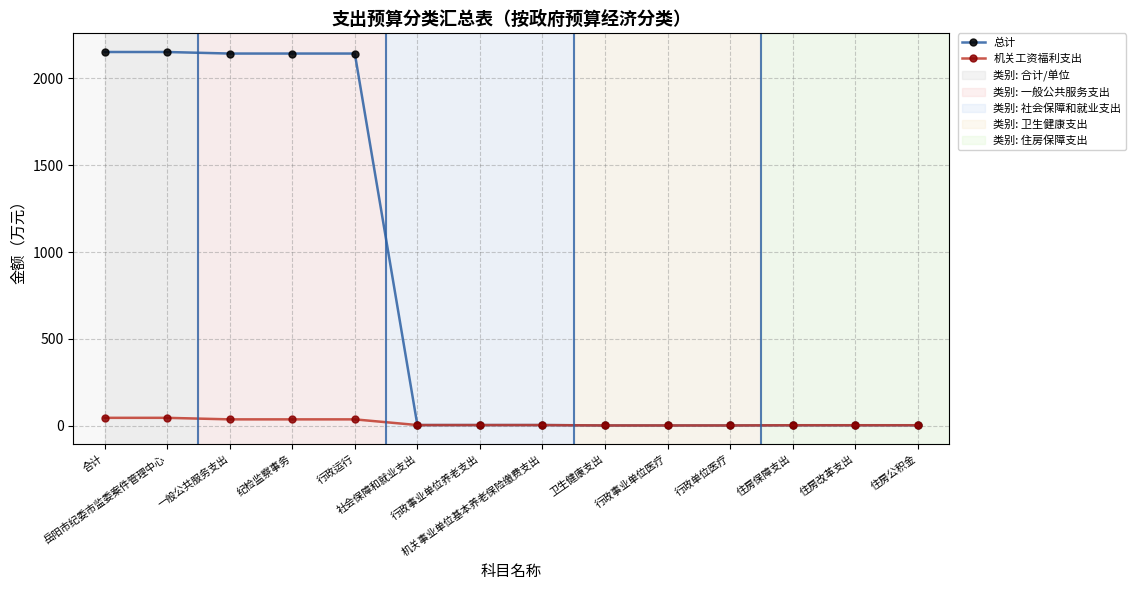

How many lines are shown in the chart?

2